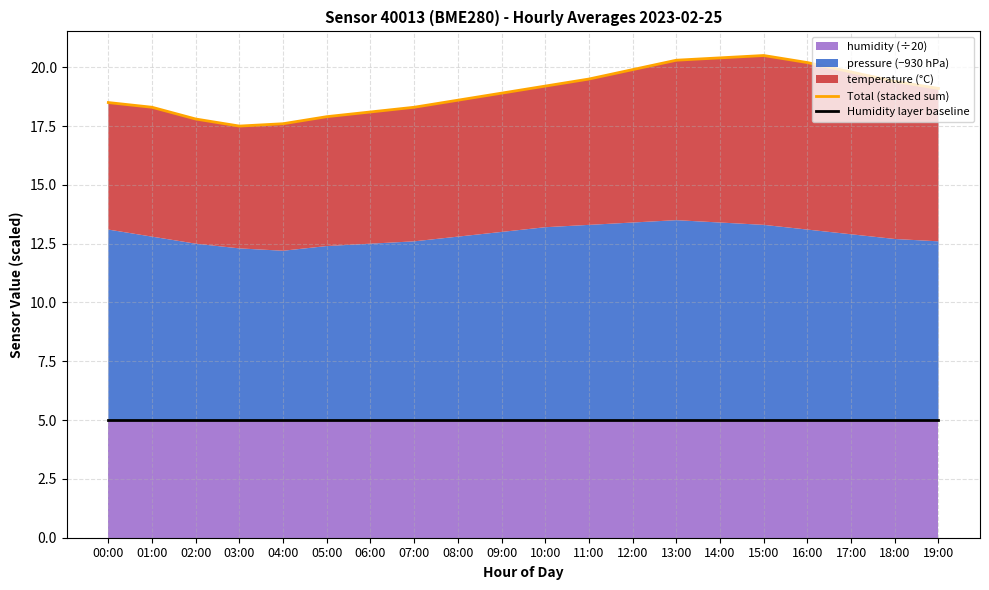

At which category does the chart reach its minimum across all series?

00:00